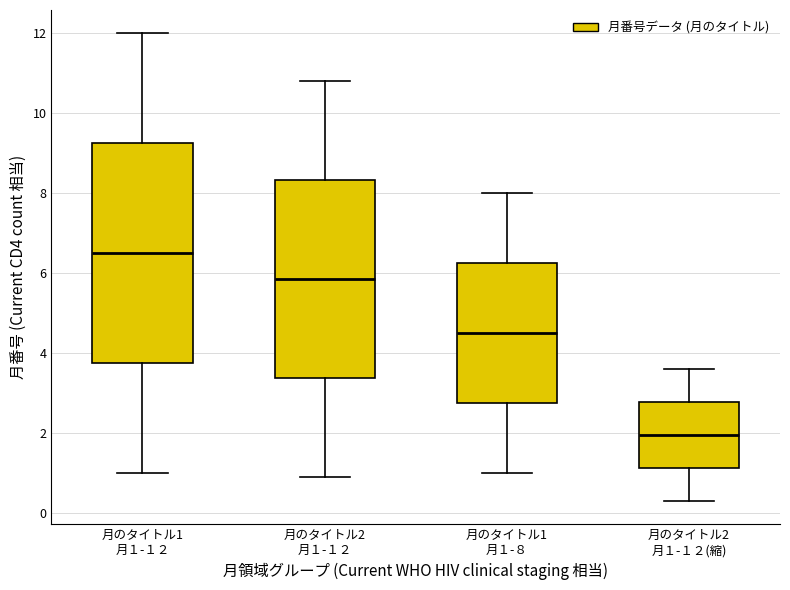

Reading left to right, read every box against the y-axis: the position of its median line, the range the box covers, and the ends of its whiskers. The values are not printed on the chart, so give them approximately, as read against the axis.

月のタイトル1 月１-１２: median 6.6, box 3.8 to 9.2, whiskers 1.0 to 12.0
月のタイトル2 月１-１２: median 5.8, box 3.4 to 8.4, whiskers 1.0 to 10.8
月のタイトル1 月１-８: median 4.6, box 2.8 to 6.2, whiskers 1.0 to 8.0
月のタイトル2 月１-１２(縮): median 2.0, box 1.2 to 2.8, whiskers 0.4 to 3.6